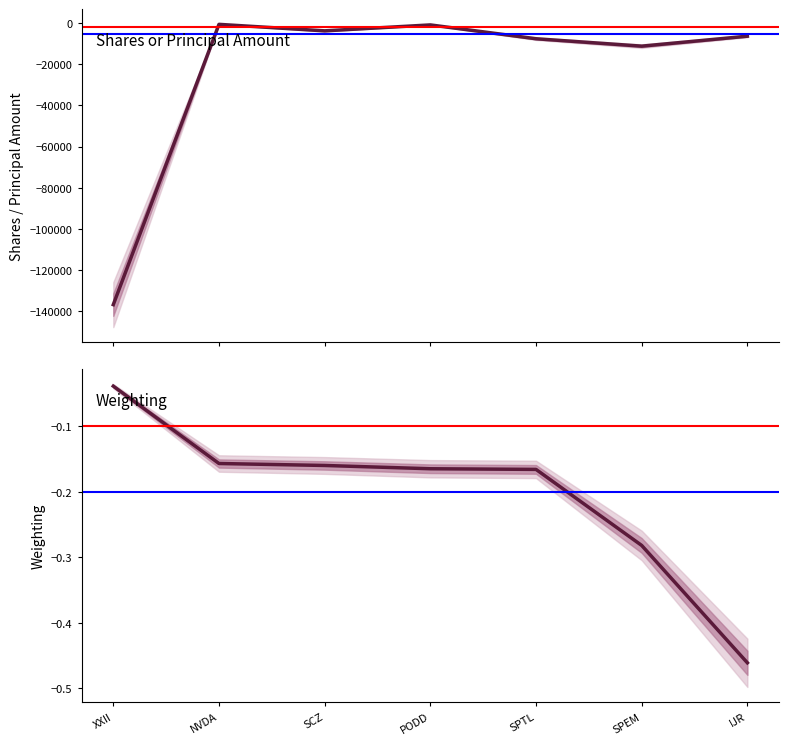

True or false: Shares or Principal Amount and Weighting cross at least once.

False